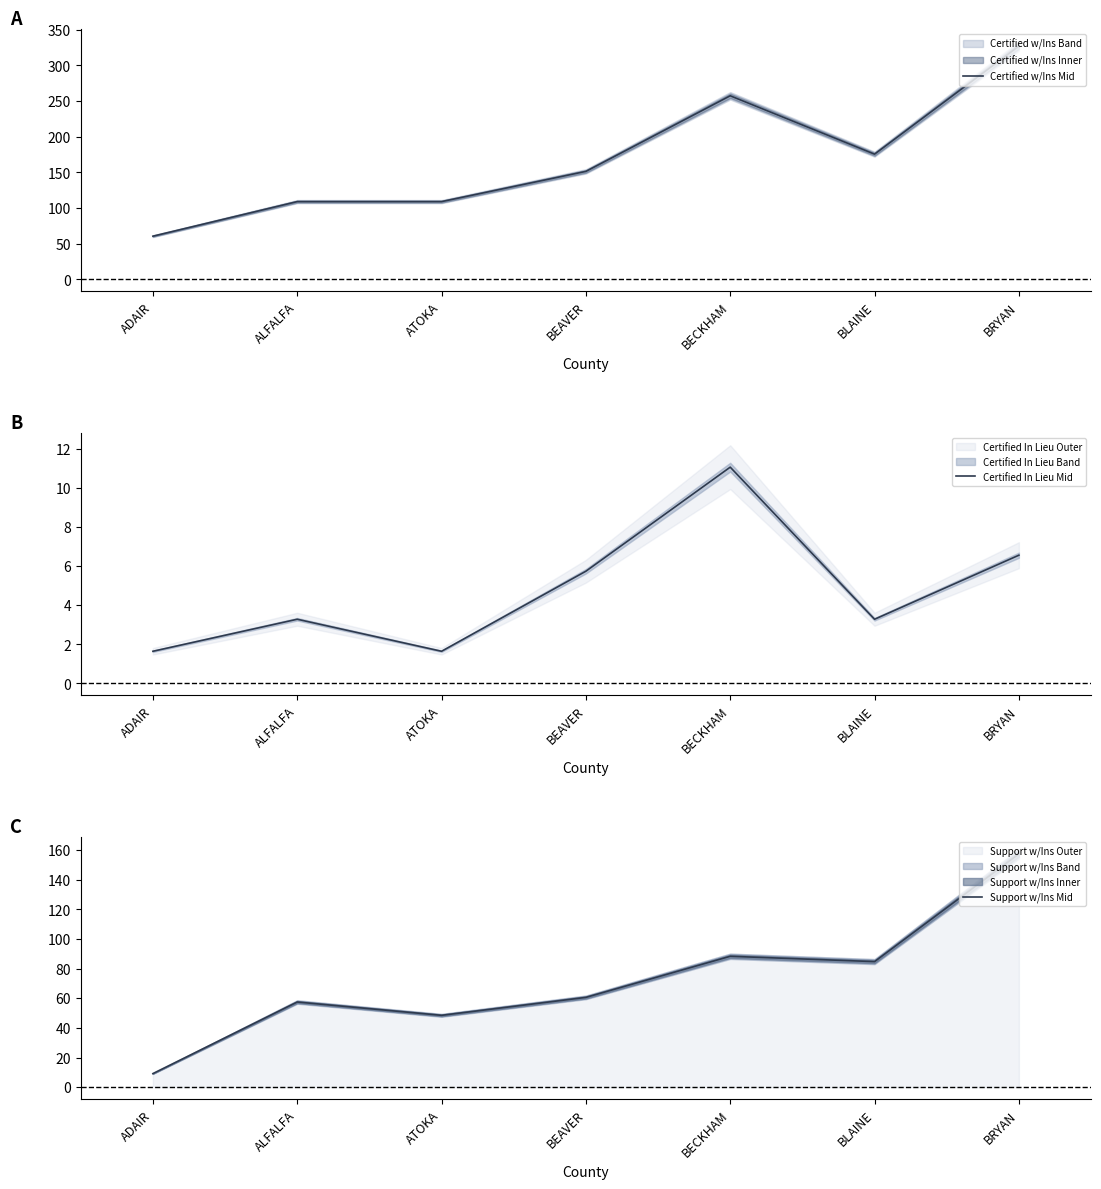

True or false: Certified w/Ins Mid has a value of 86.5 at BRYAN.

False